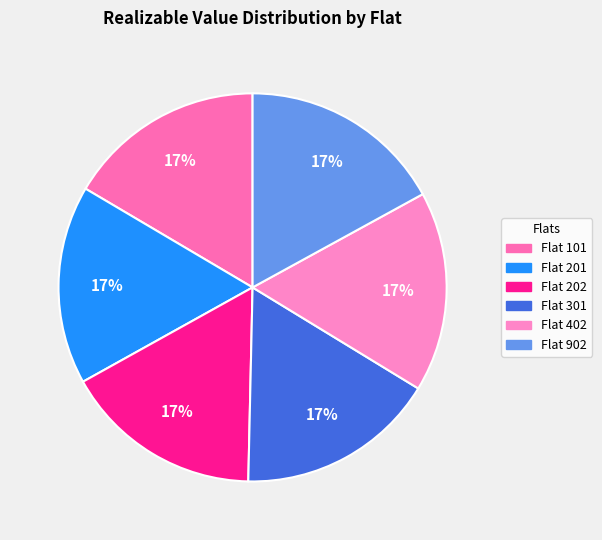

How many slices are in this pie chart?

6